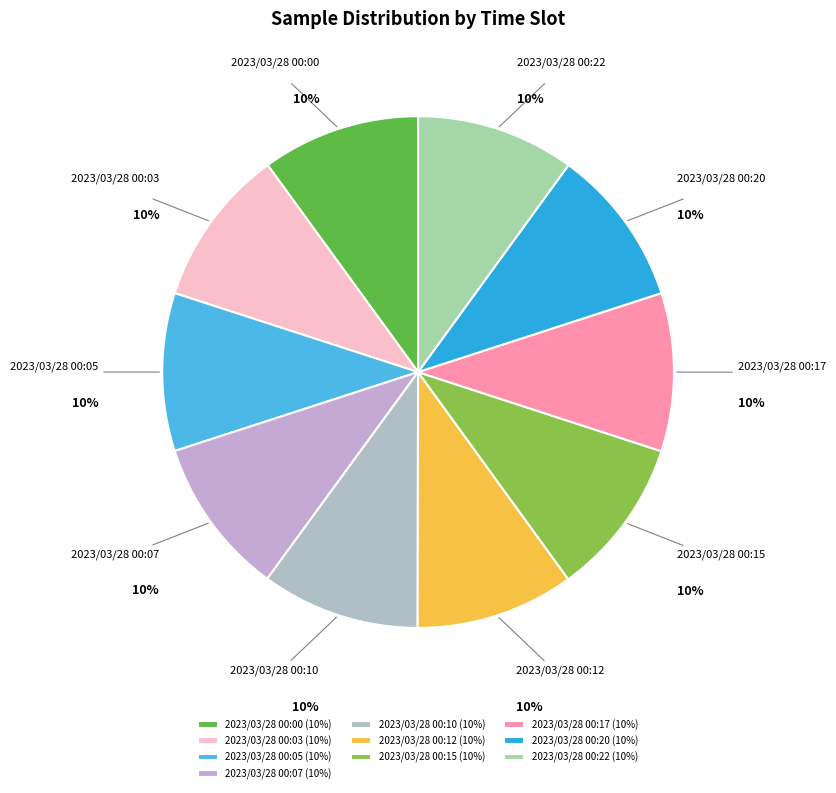

Approximately how many times larger is the value at 2023/03/28 00:10 compared to 2023/03/28 00:12?

1.0